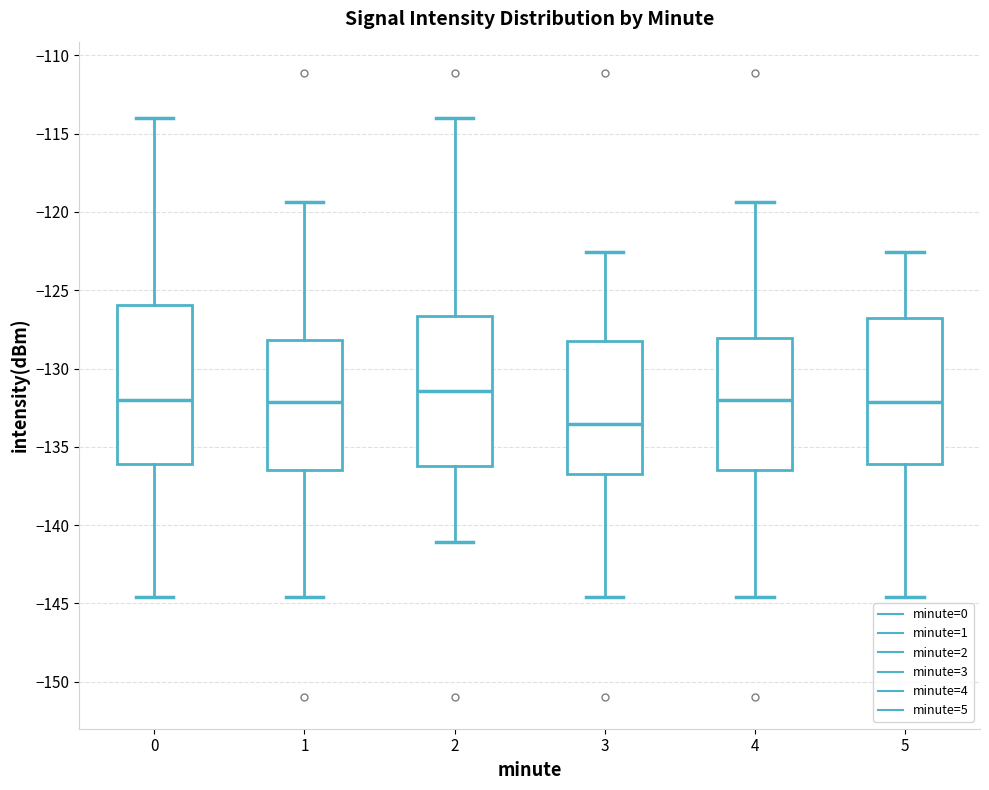

Where does the median line of the box at x = 4 sit on the y-axis? The values are not printed on the chart, so give them approximately, as read against the axis.

-132.0